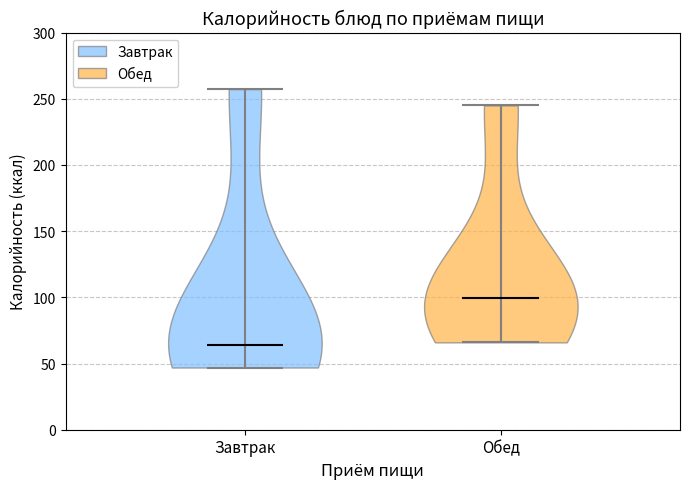

Which violin has the highest median line?

Обед